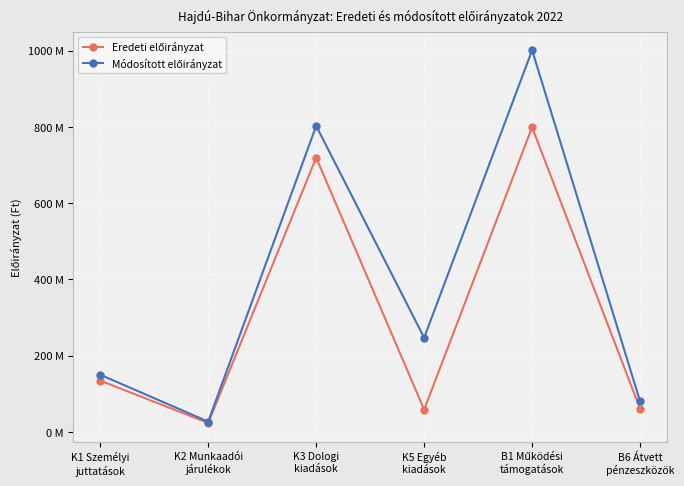

Rank the series at K5 Egyéb
kiadások from lowest to highest value.

Eredeti előirányzat, Módosított előirányzat